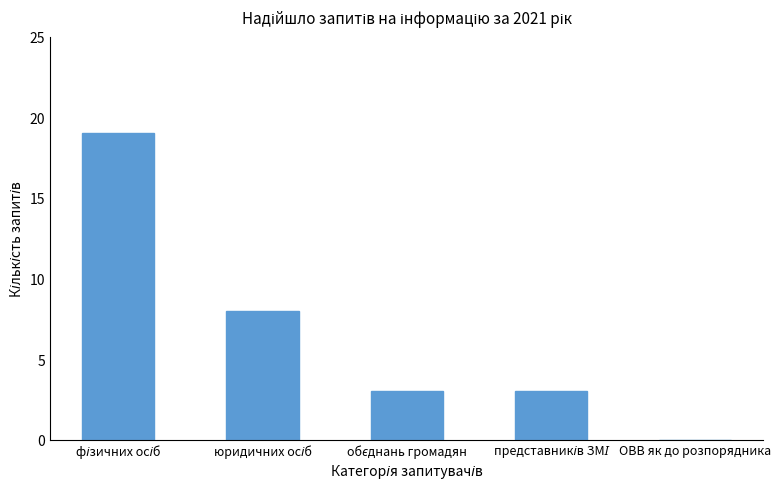

What is the sum of all values?

33